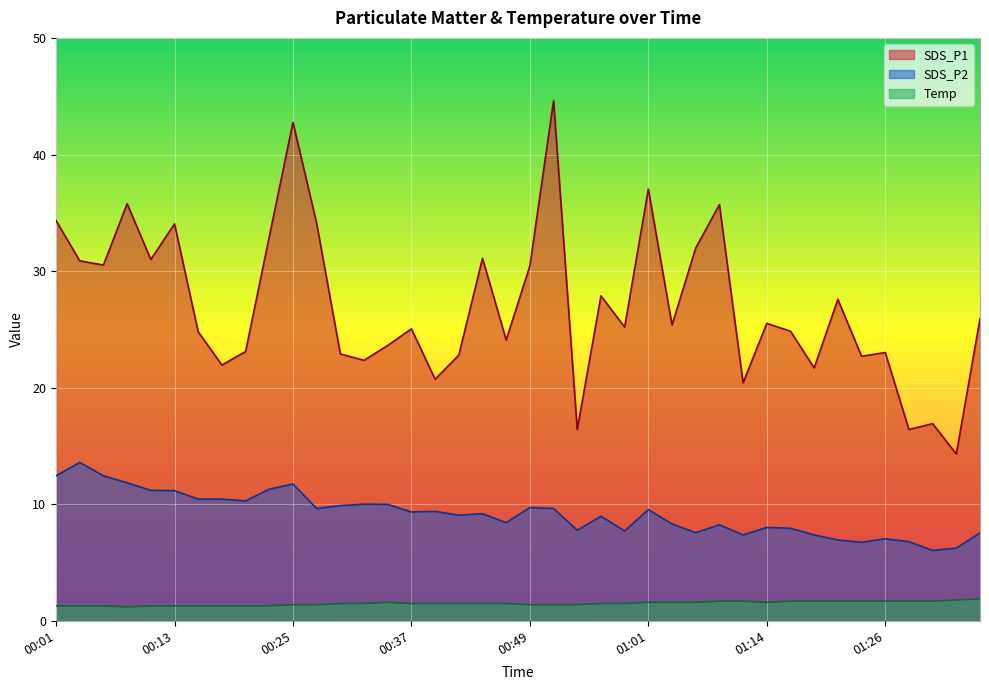

List the series in order of their peak value, highest first.

SDS_P1, SDS_P2, Temp